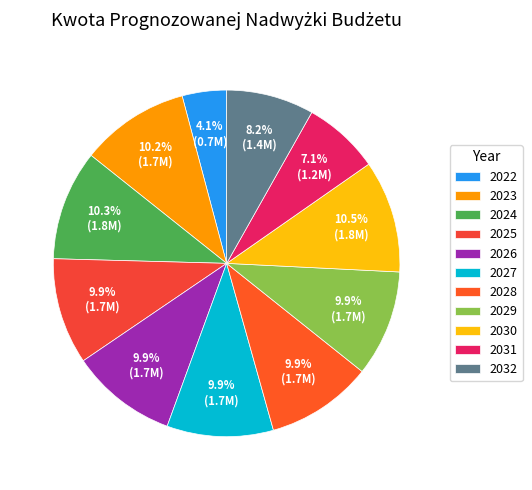

What portion of the pie excludes 2027?

90.1%